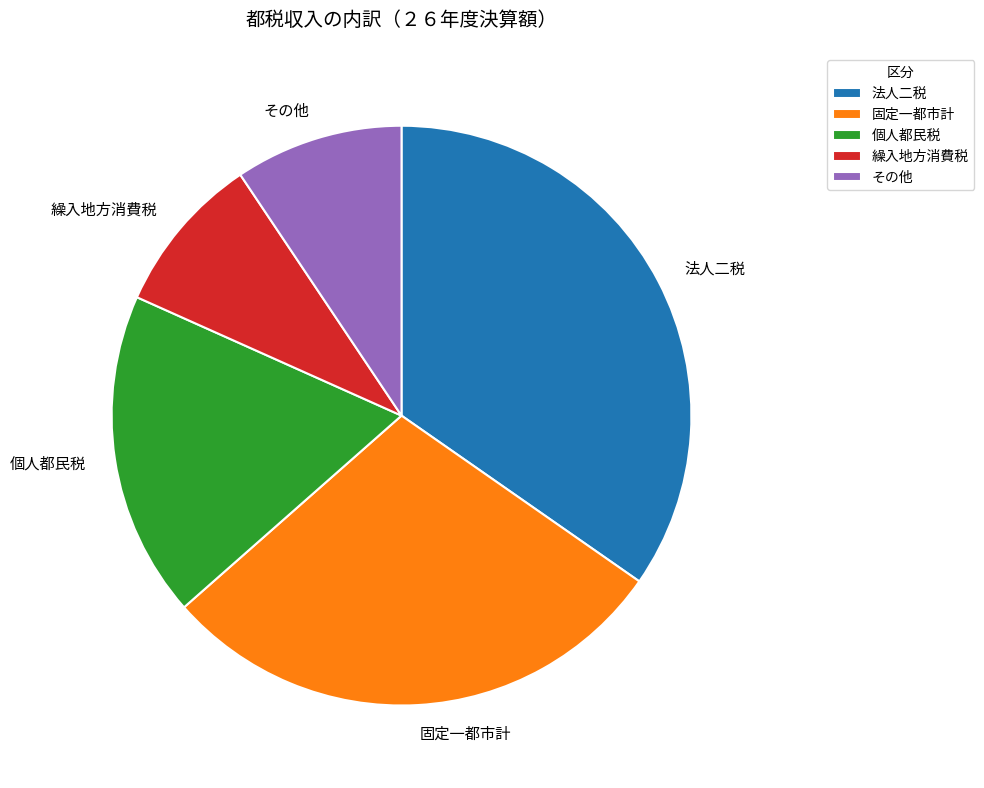

The 個人都民税 slice represents 7% of the pie. True or false?

False